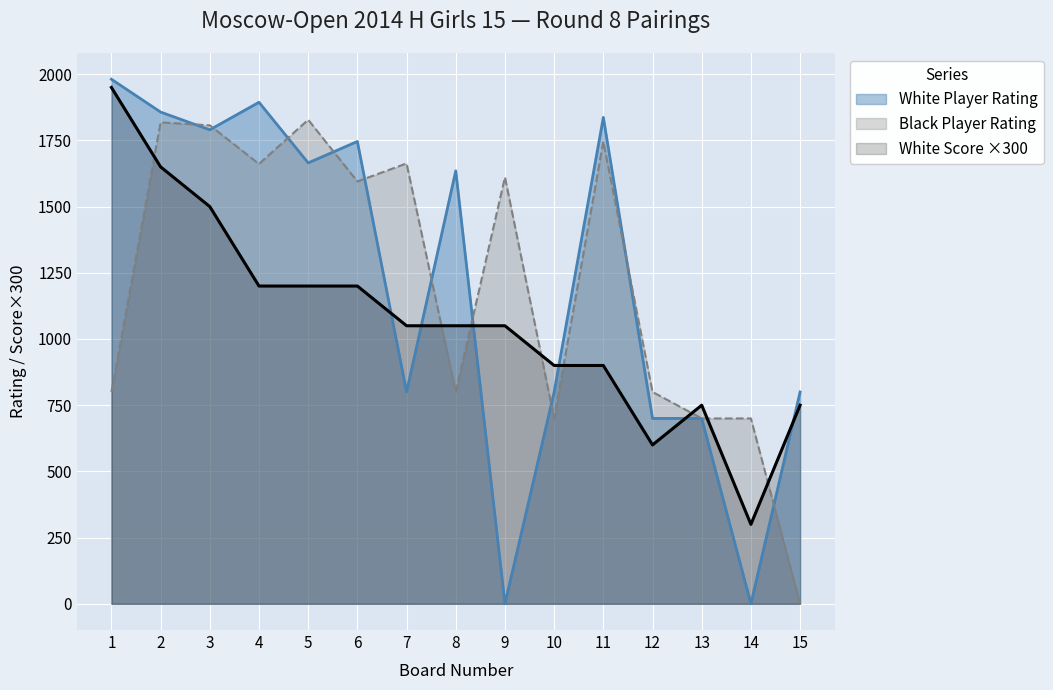

Which series has the largest total across all categories?

Black Player Rating